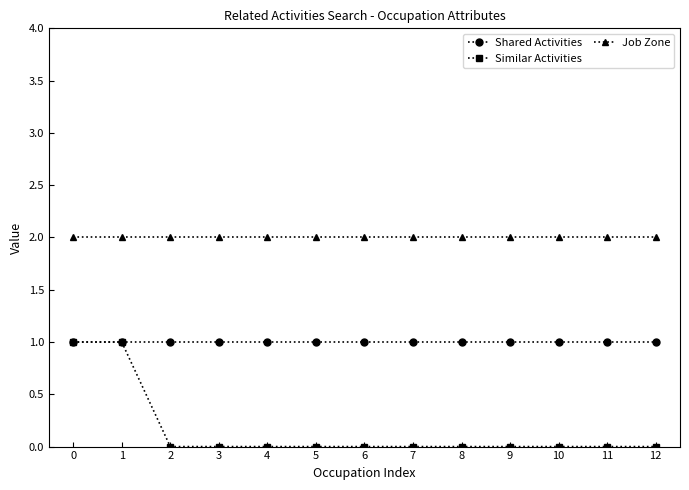

Rank the series by their average value, from lowest to highest.

Similar Activities, Shared Activities, Job Zone